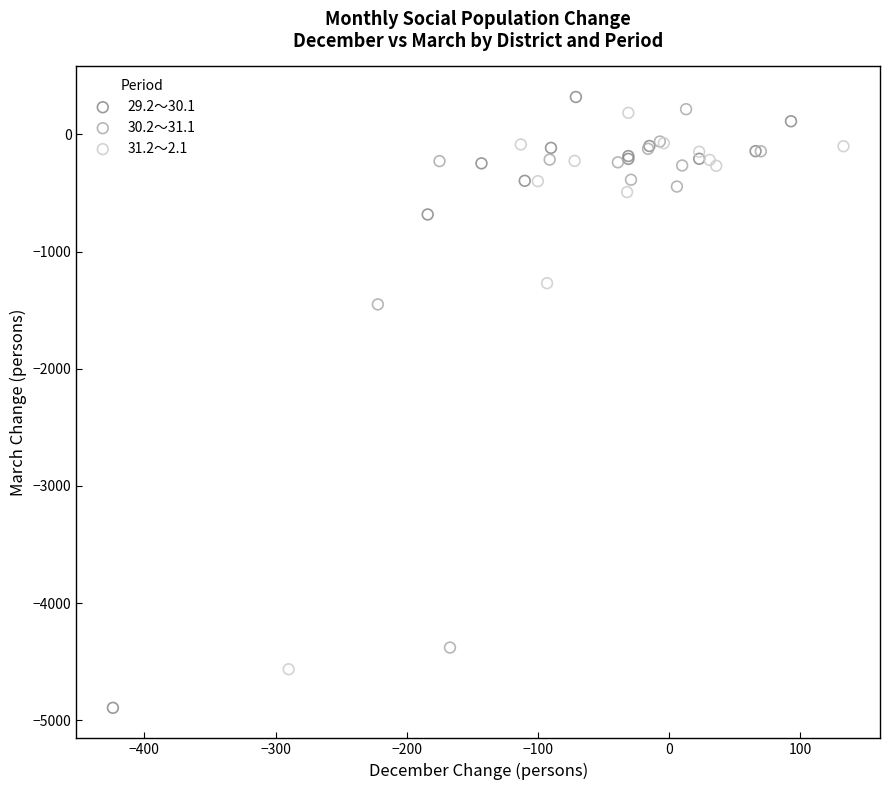

Which series has the widest spread of Y values?

29.2～30.1